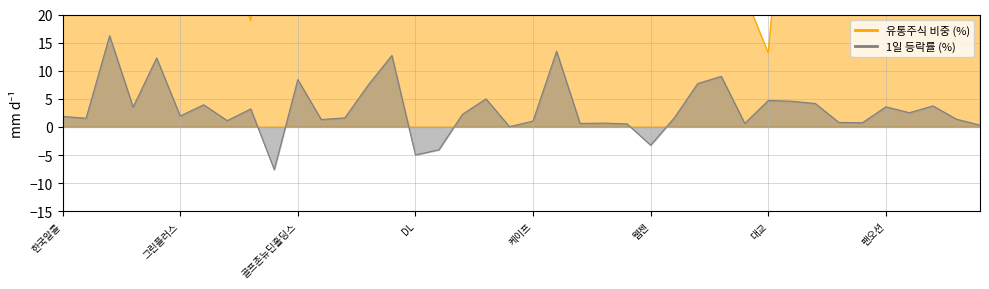

Does the chart have visible grid lines?

Yes